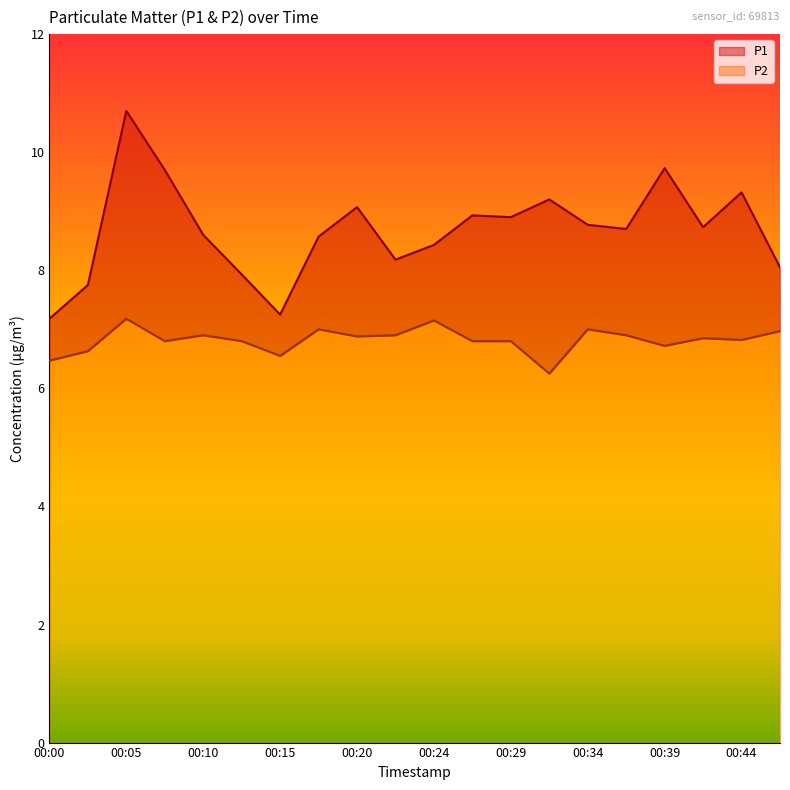

What is the smallest value displayed?

6.2